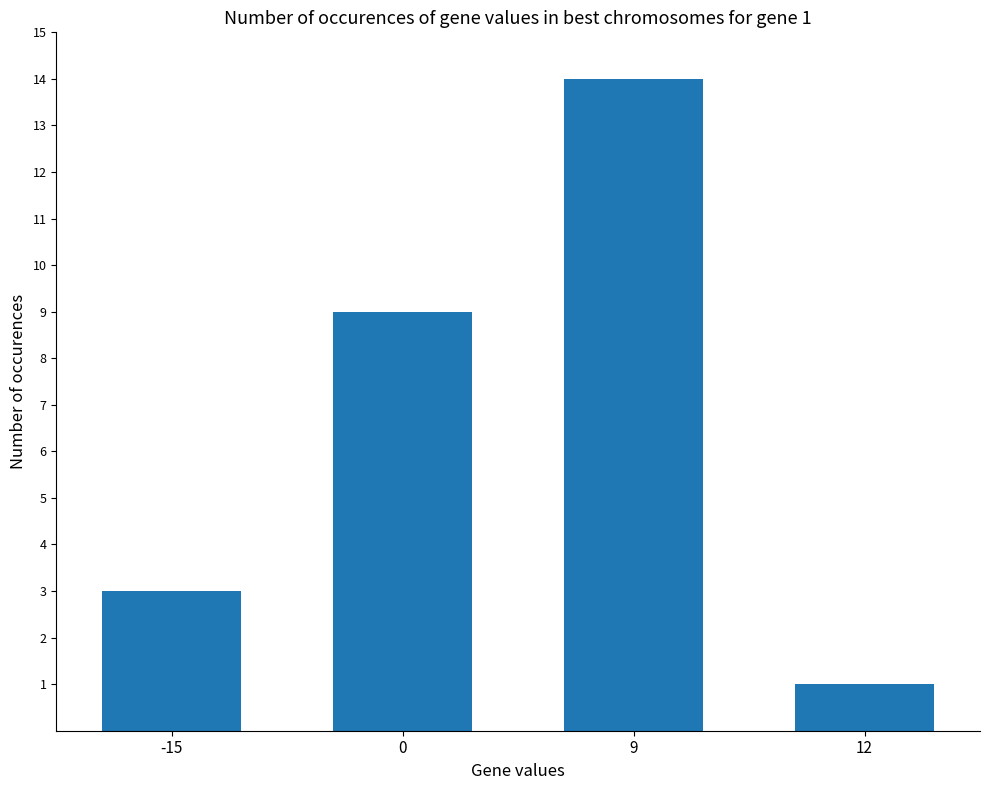

What is the change in value from 9 to 12?

-13